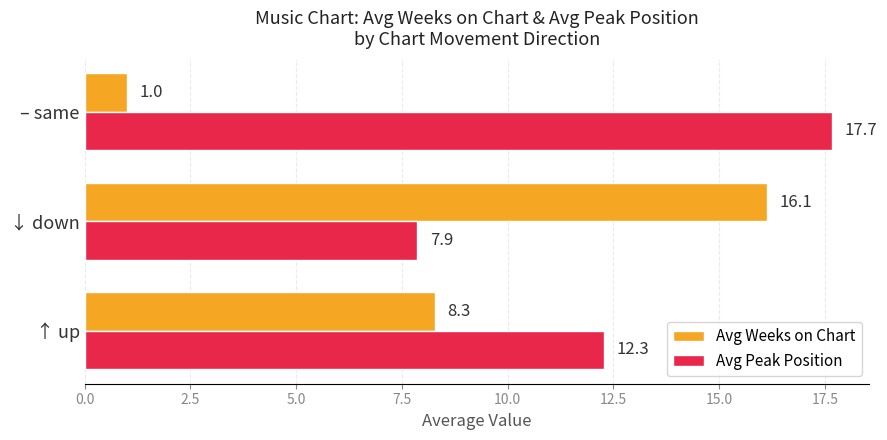

What is the average value of the Avg Peak Position series?

12.6